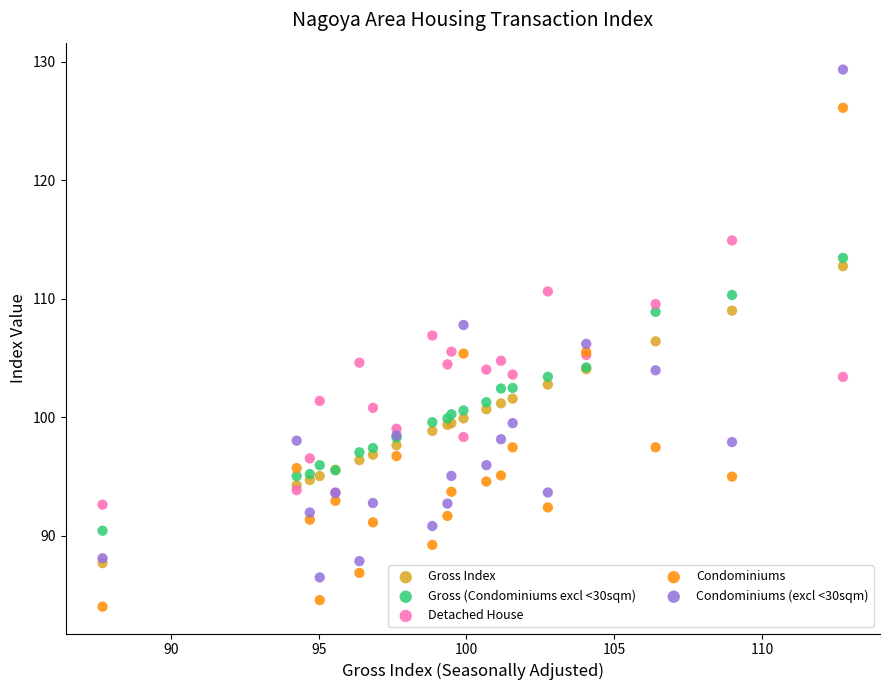

What are all the series names shown in the legend?

Gross Index, Gross (Condominiums excl <30sqm), Detached House, Condominiums, Condominiums (excl <30sqm)